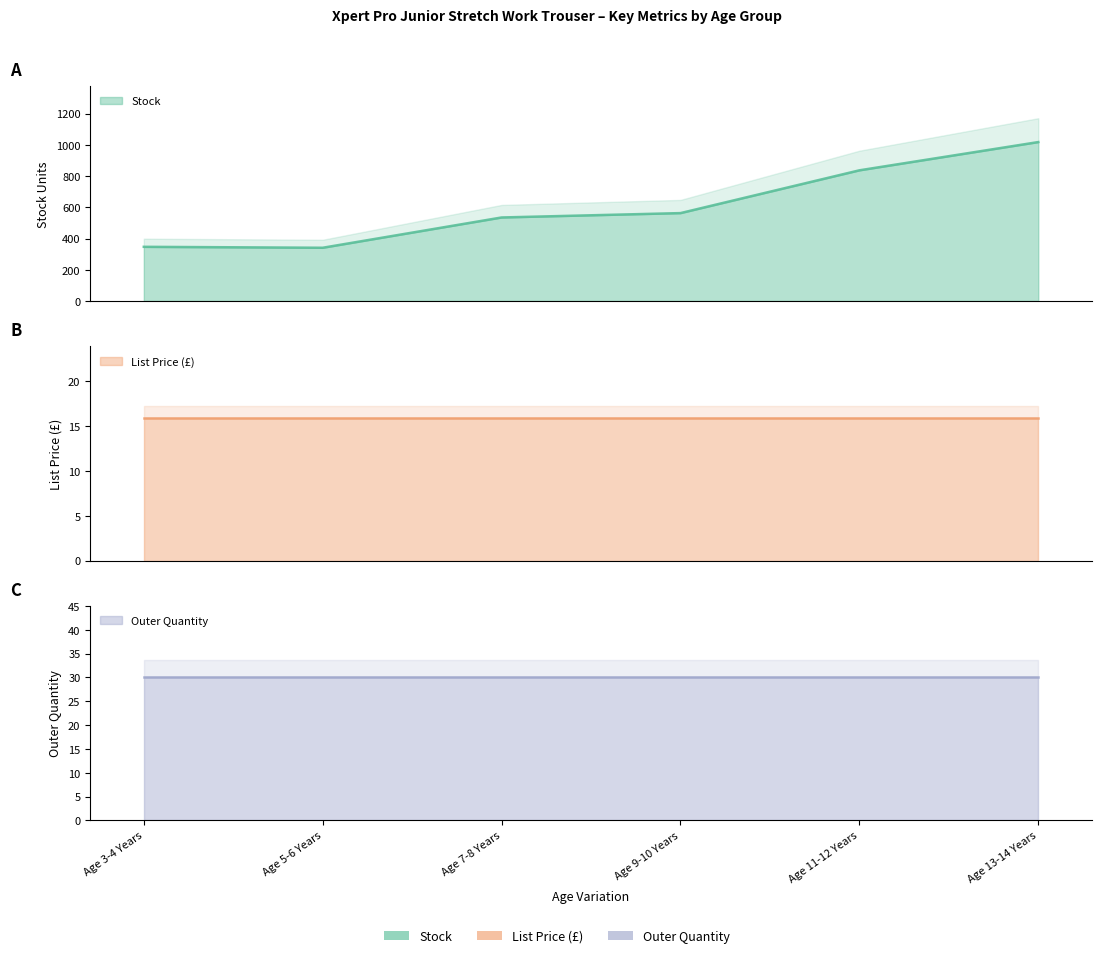

What is the maximum value for Stock?

1018.0